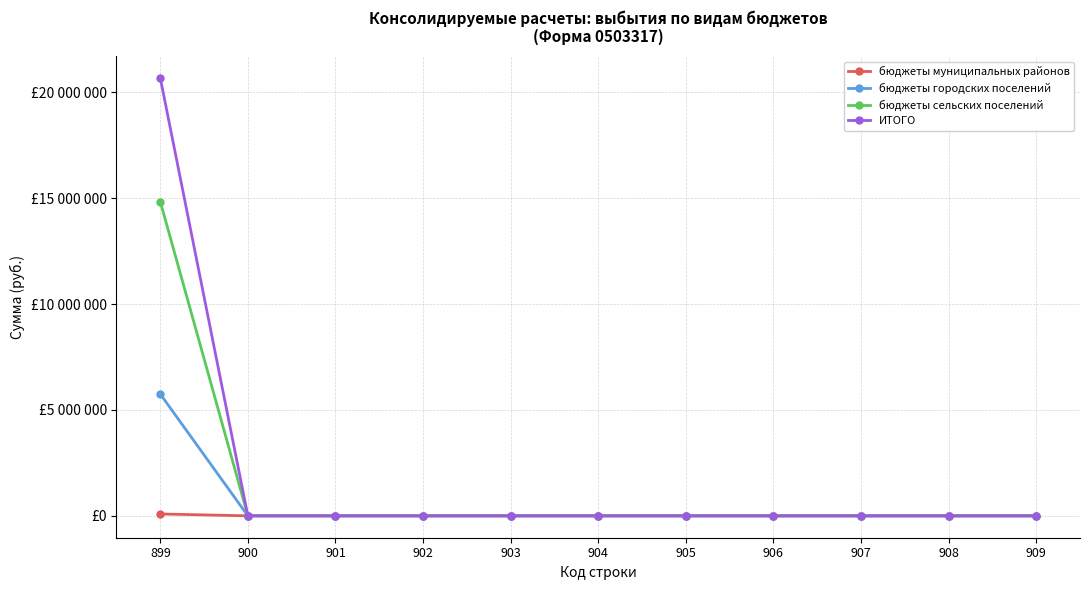

True or false: бюджеты городских поселений and бюджеты муниципальных районов intersect in this chart.

False